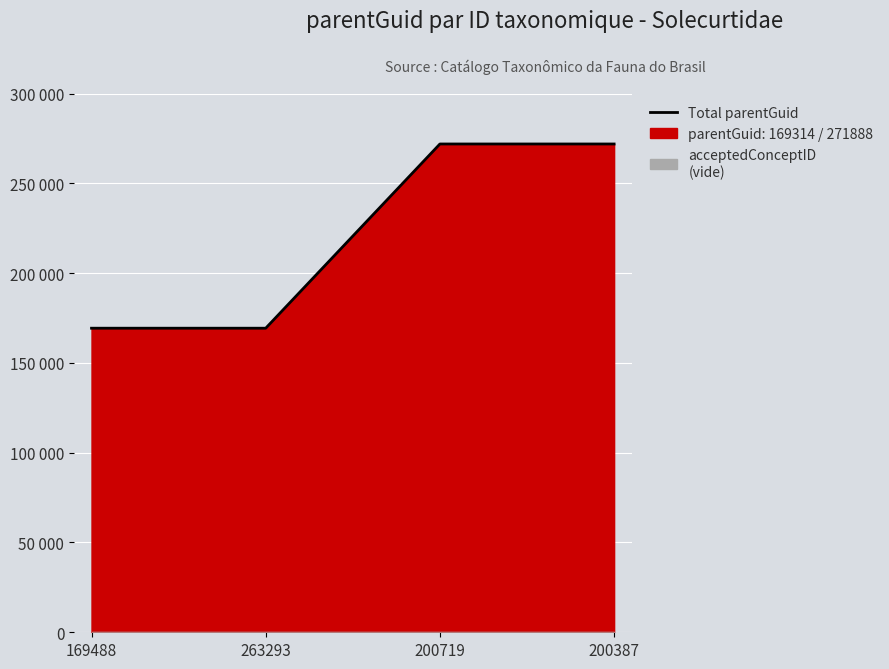

Read the value at 200719.

271888